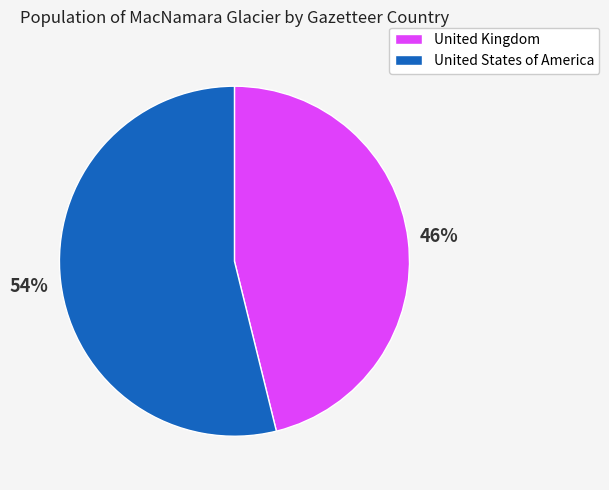

Which has a higher value, United Kingdom or United States of America?

United States of America